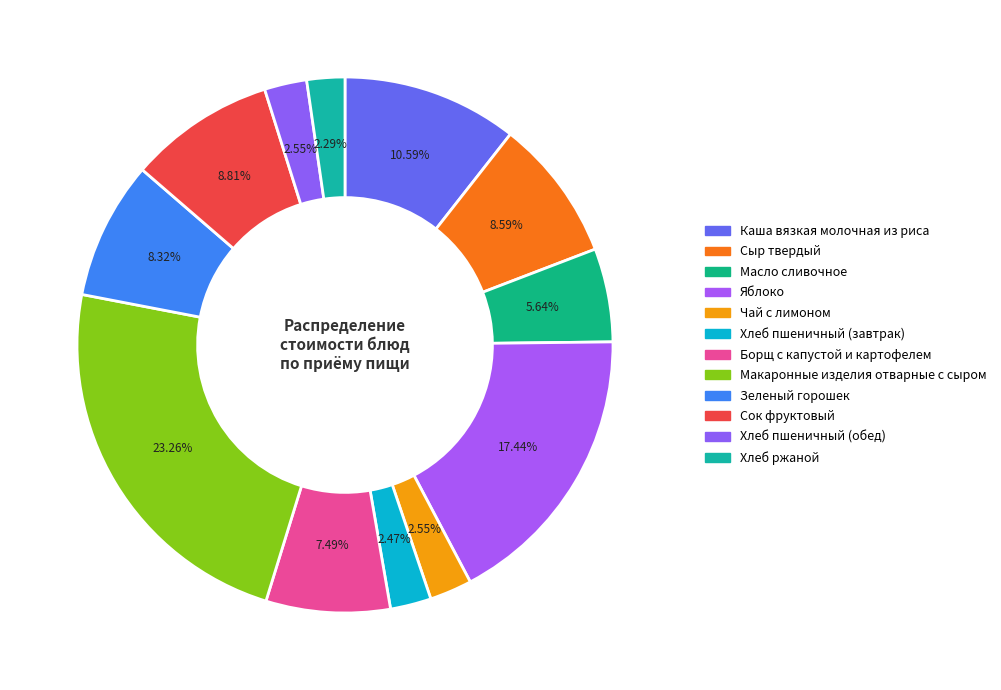

Does any single category account for the majority?

No